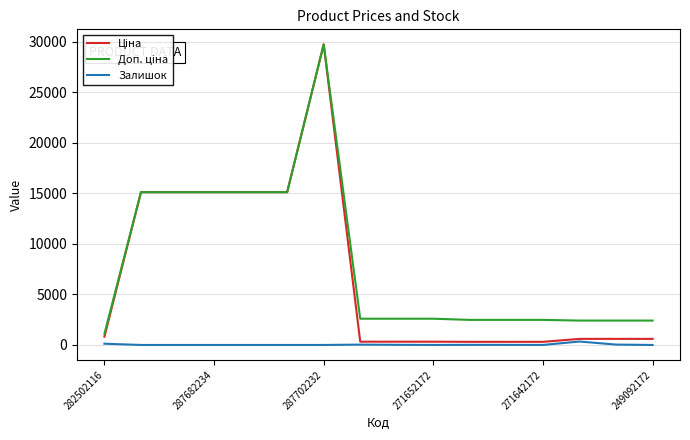

What is the lowest value of the Ціна series?

310.3